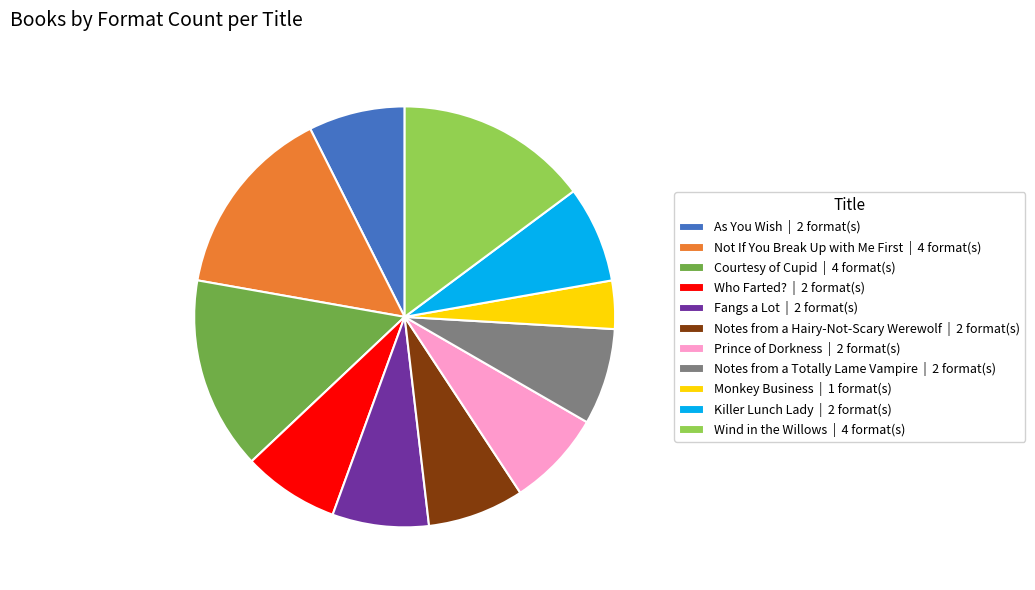

Does Wind in the Willows represent more than half of the total?

No